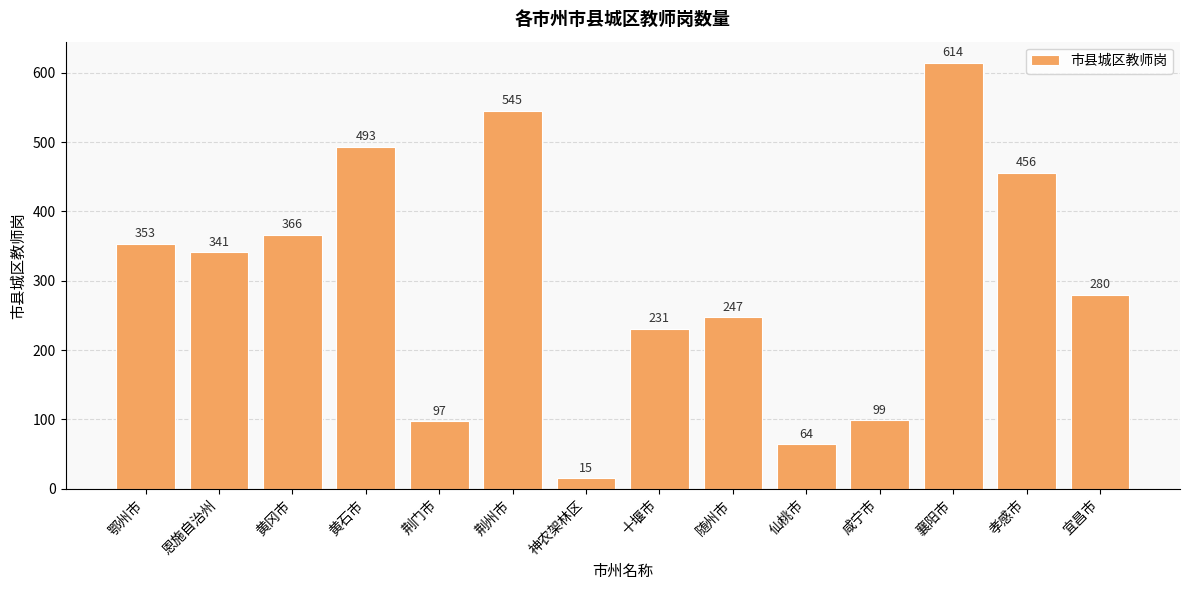

Reading left to right, extract all data points from this chart.

鄂州市=353	恩施自治州=341	黄冈市=366	黄石市=493	荆门市=97	荆州市=545	神农架林区=15	十堰市=231	随州市=247	仙桃市=64	咸宁市=99	襄阳市=614	孝感市=456	宜昌市=280